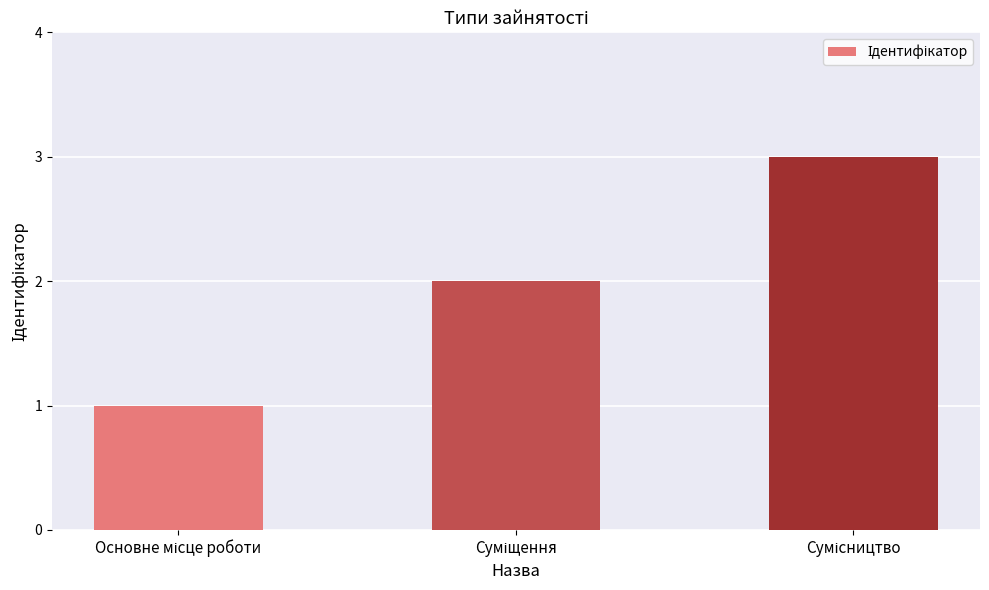

What is the value of the 3rd bar from the left?

3